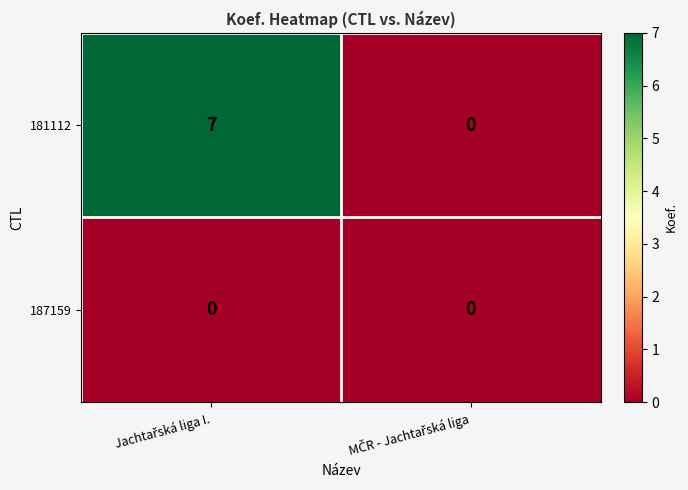

List the series in order of their peak value, lowest first.

187159, 181112